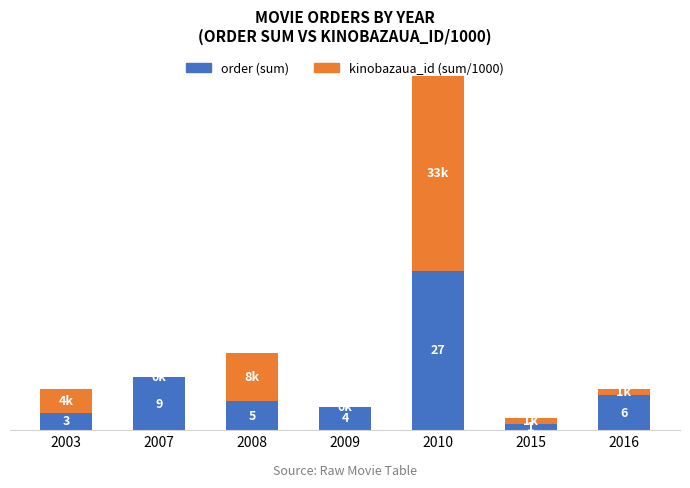

What are all the series names shown in the legend?

order (sum), kinobazaua_id (sum/1000)